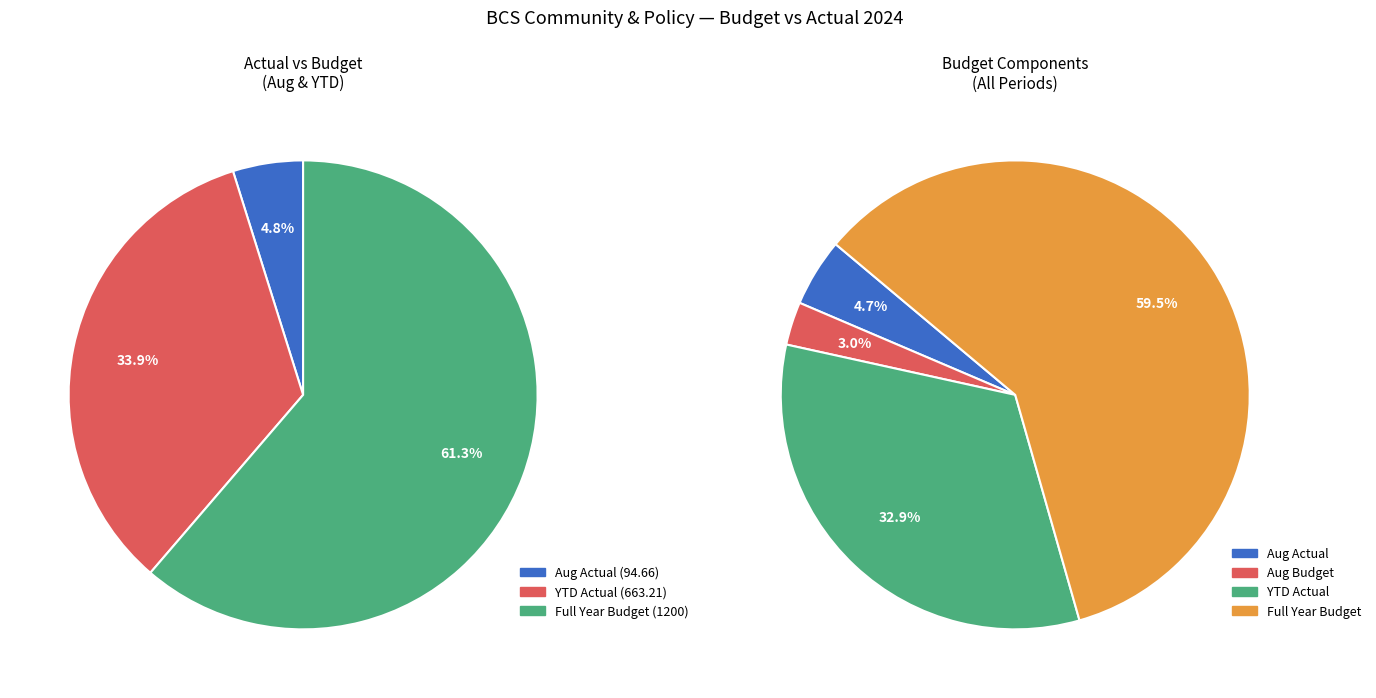

Does Net Profit/(Loss) account for over 50% of the chart?

No